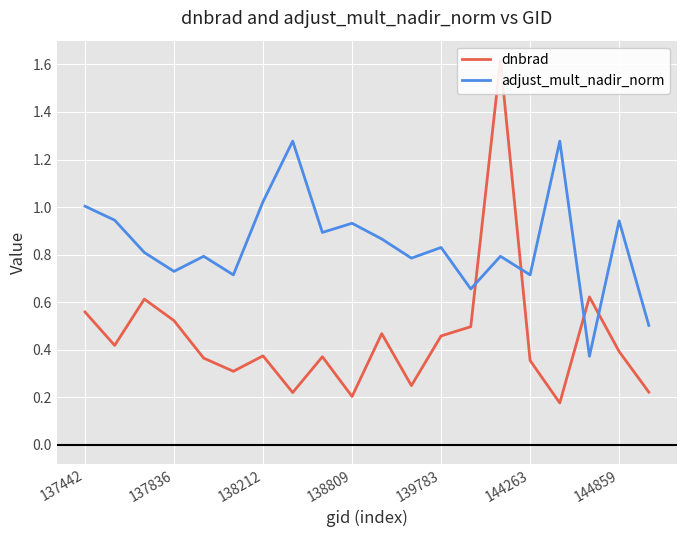

What is the difference between the second highest and minimum values in the adjust_mult_nadir_norm series?

0.9